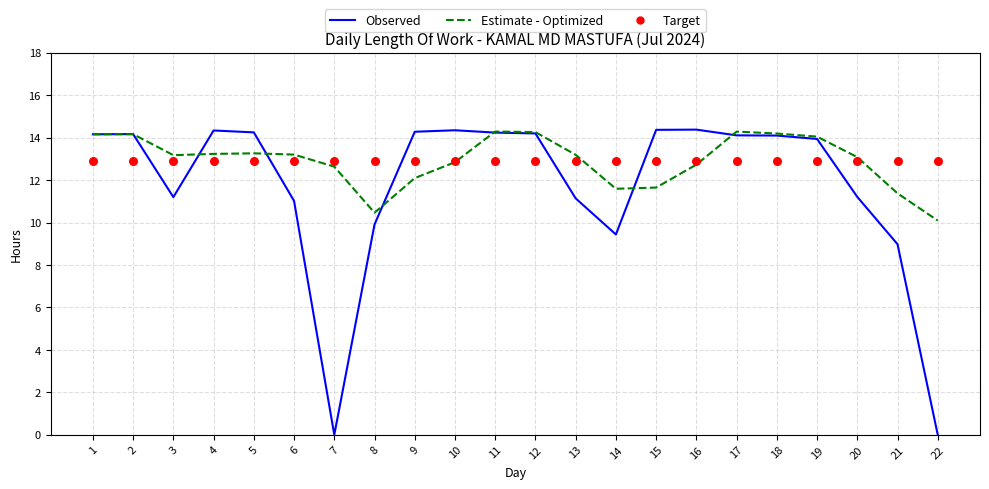

At how many categories does at least one series exceed 11?

22